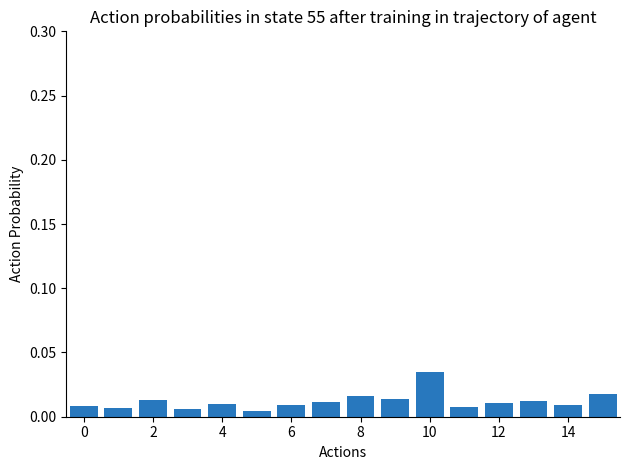

How many values are between 0 and 1?

16